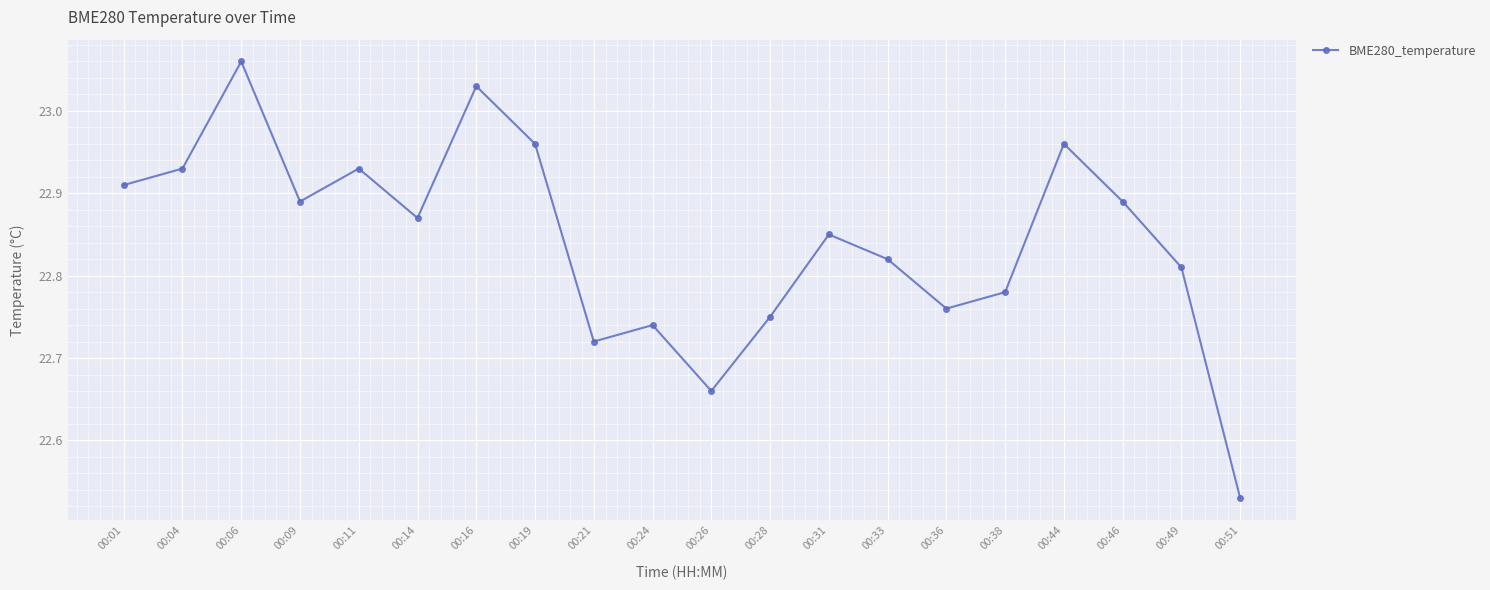

Which label corresponds to the largest value in the chart?

00:06